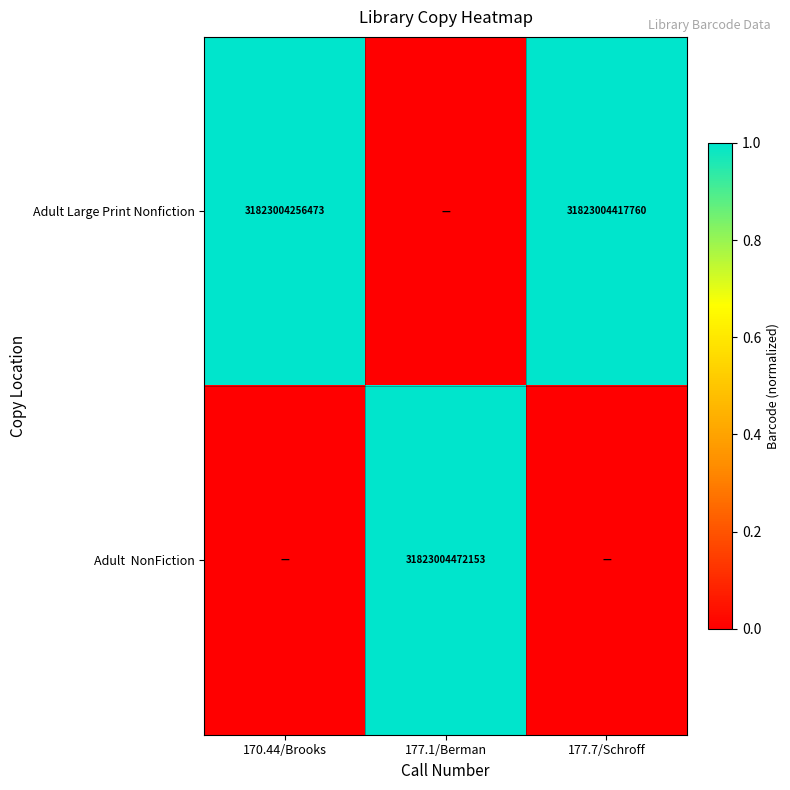

What is the difference between the Adult Large Print Nonfiction values at 170.44/Brooks and 177.7/Schroff?

161287